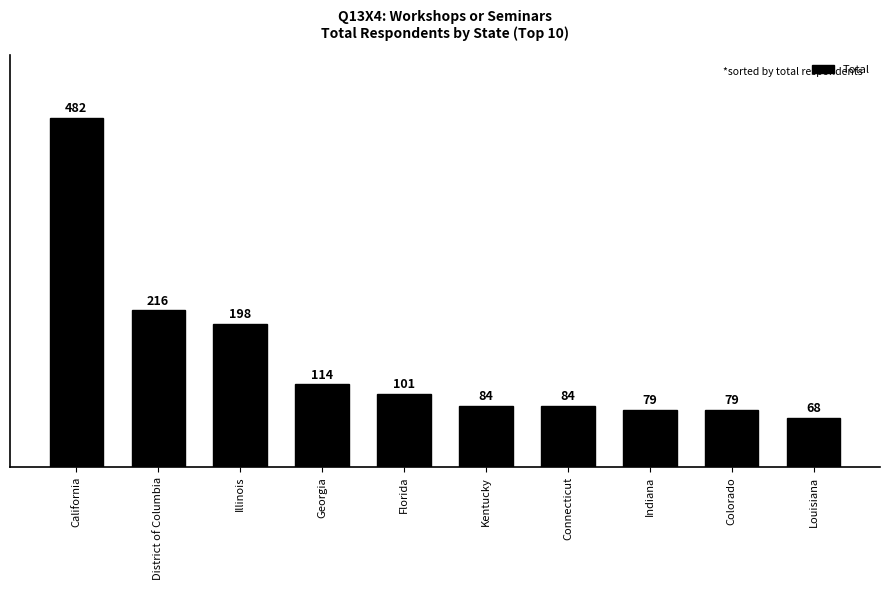

What is the change in value from Georgia to Kentucky?

-30